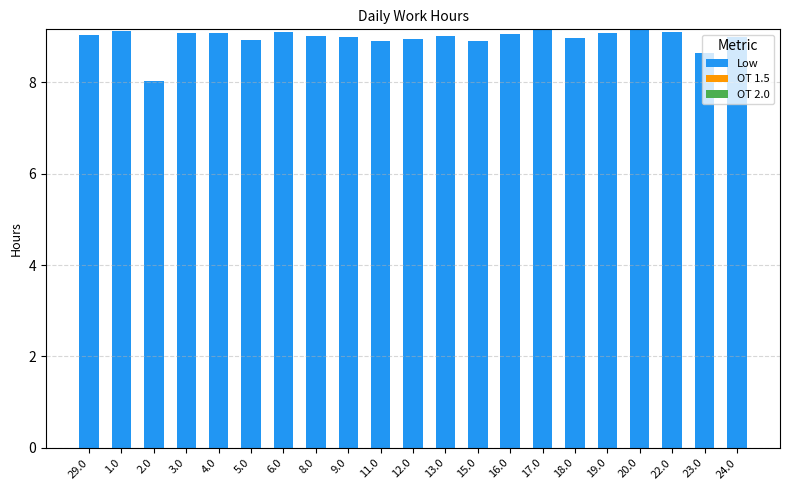

True or false: the data shows 9.1 at 19.0.

True